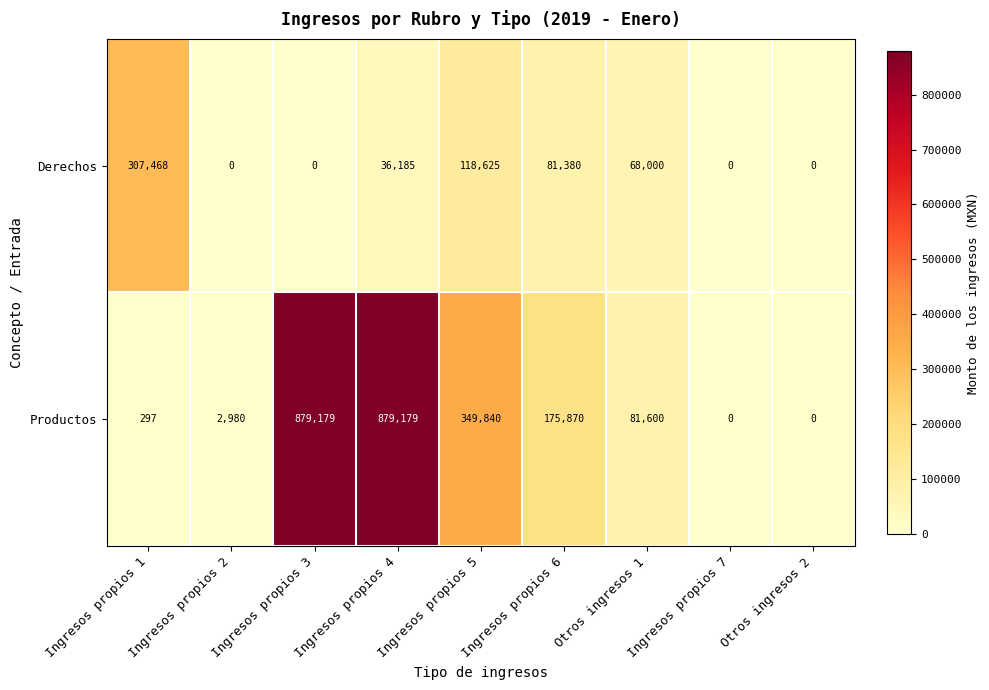

Where does the Derechos series first go above 36185?

Ingresos propios 1